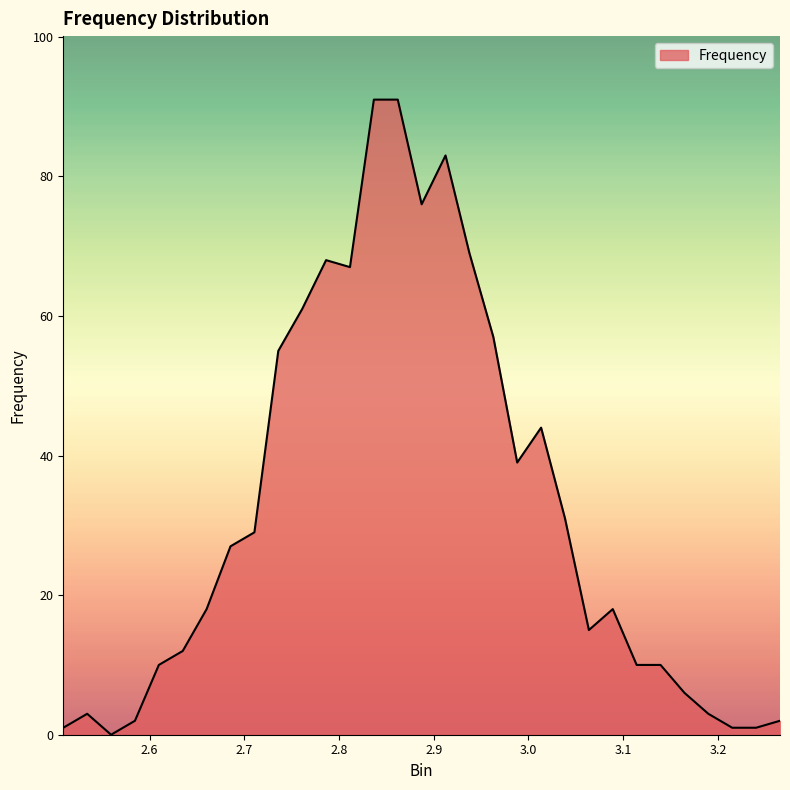

What is the difference between the maximum and minimum values?

91